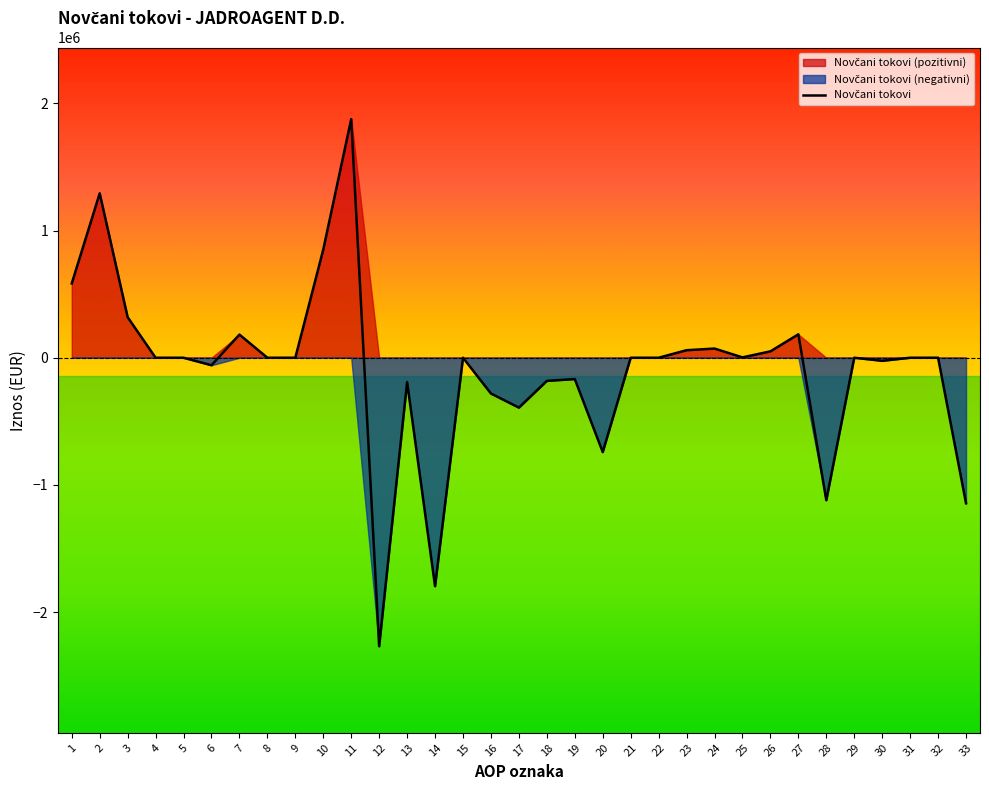

At which category does the chart reach its minimum across all series?

12